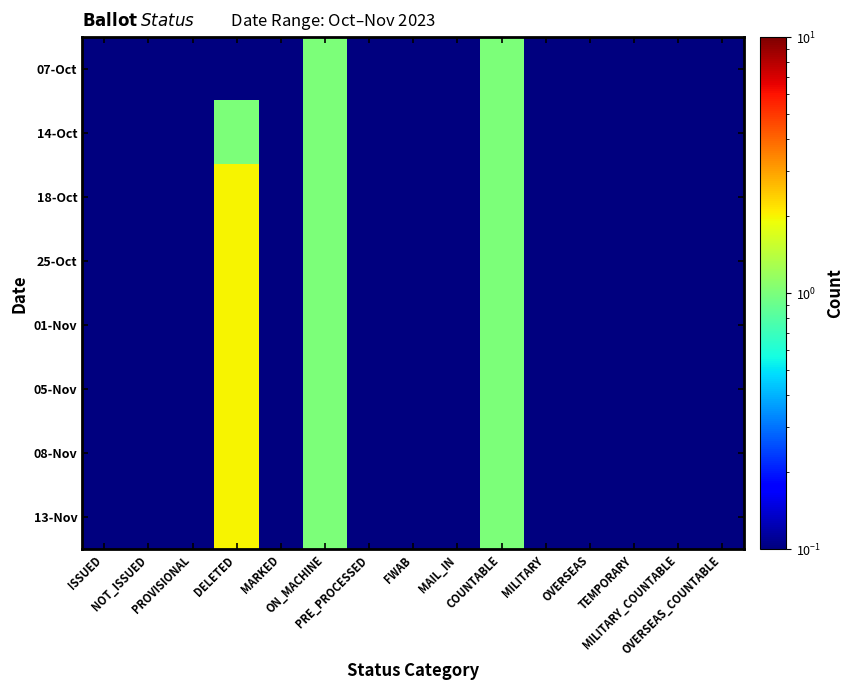

What is the maximum value shown in the chart?

2.0